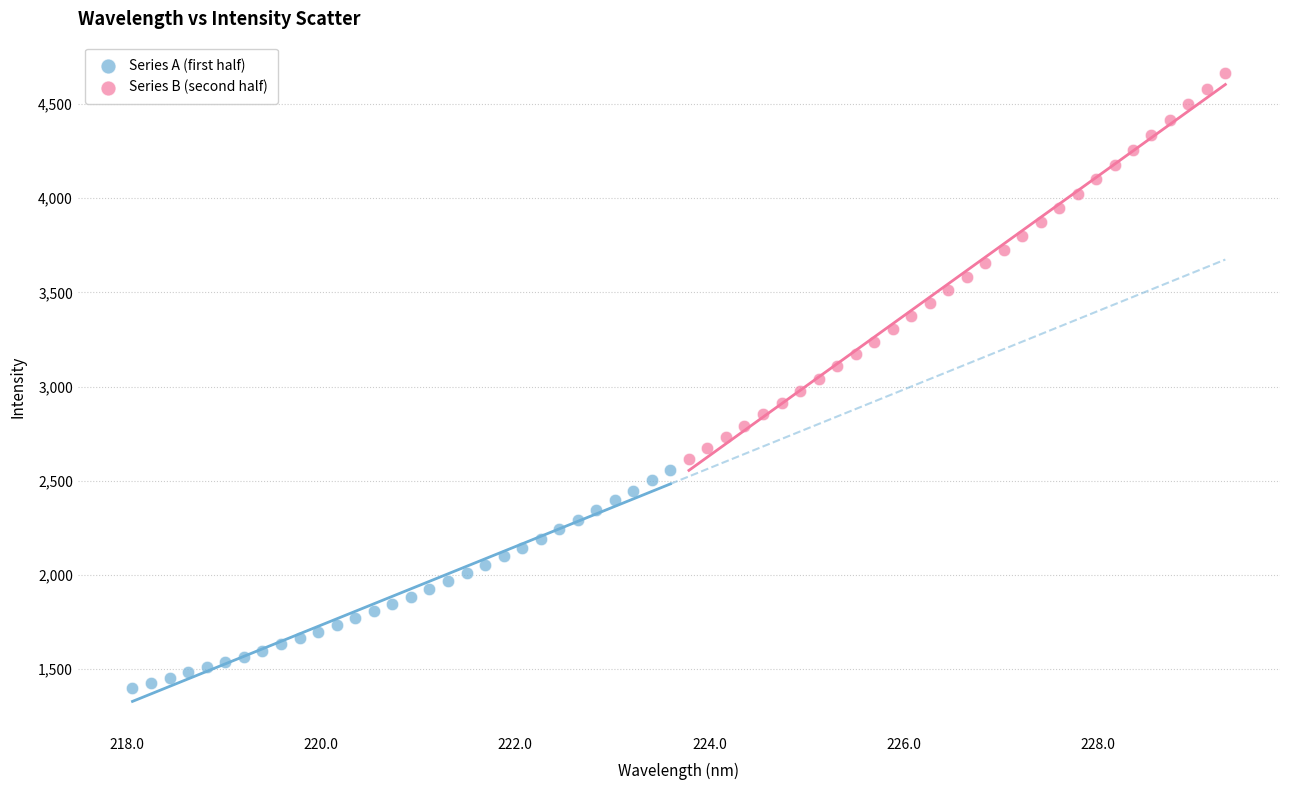

Which series has the widest spread of Y values?

Series B (second half)